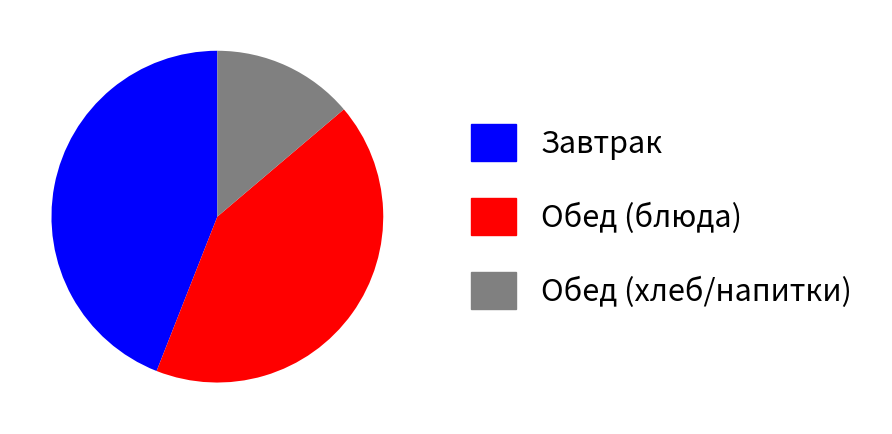

Is there a majority slice in this chart?

No